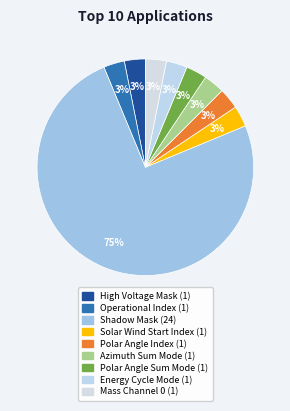

How much of the chart is everything except Solar Wind Start Index?

96.9%